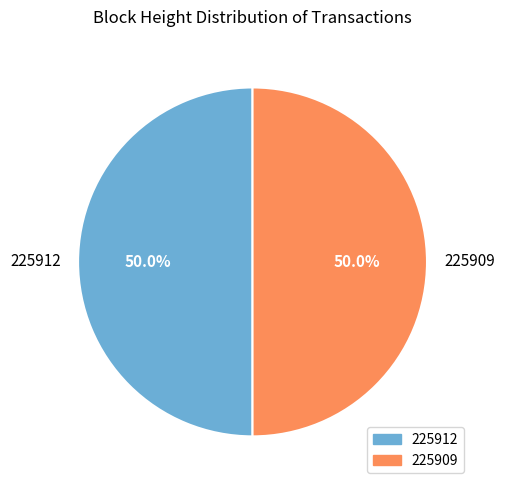

To the nearest percent, what percentage of the pie is 225909?

50%